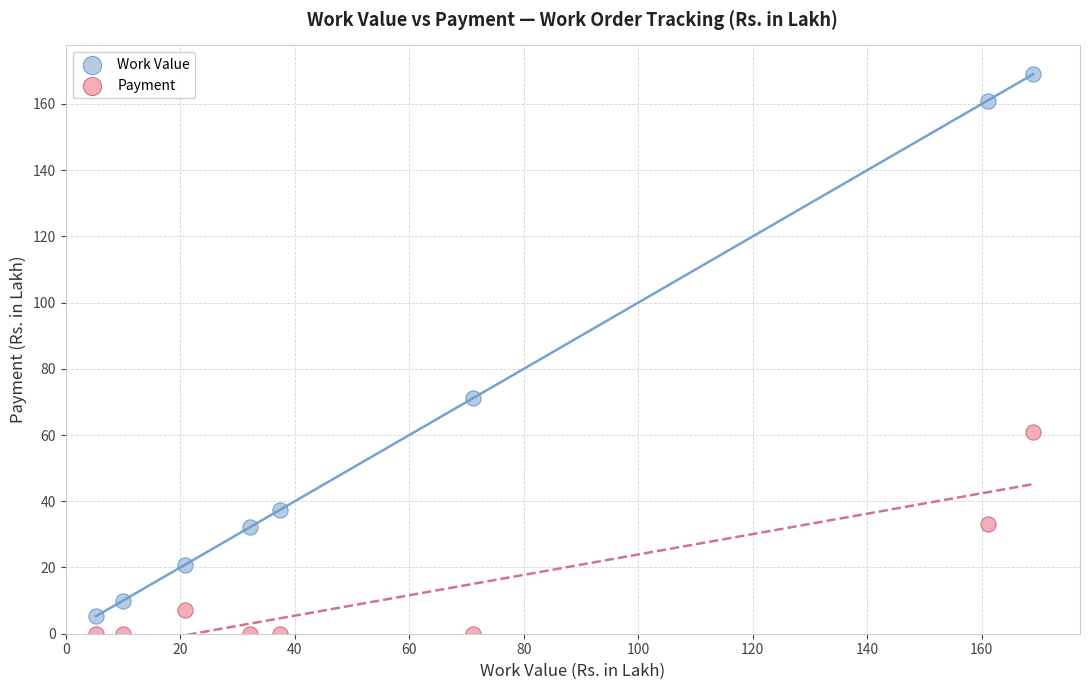

Which series contains the lowest Y value?

Payment